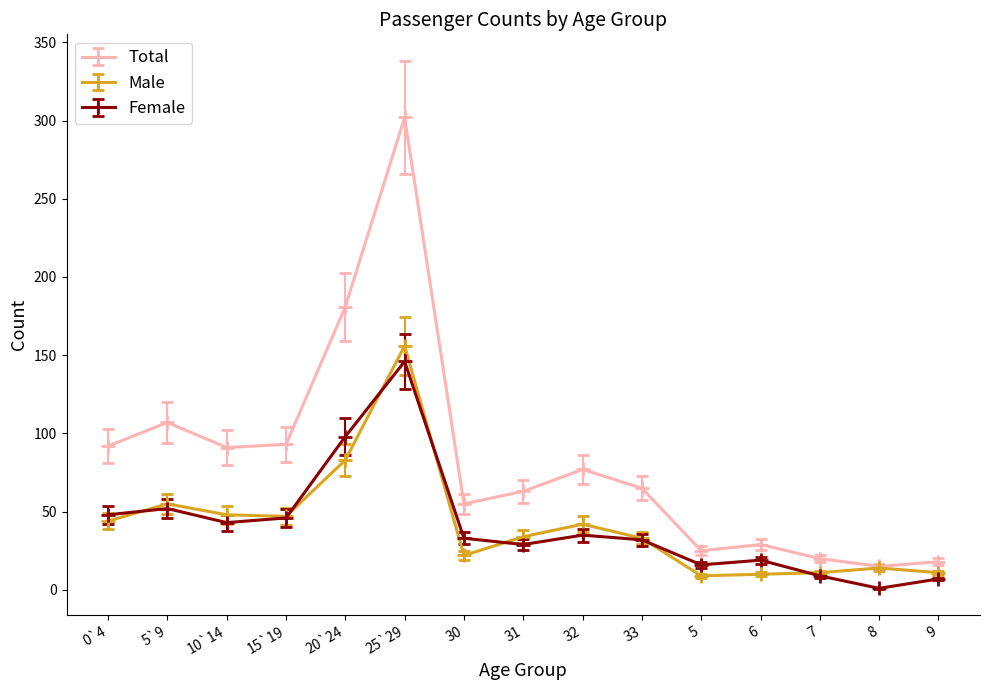

How many categories are shown in the chart?

15